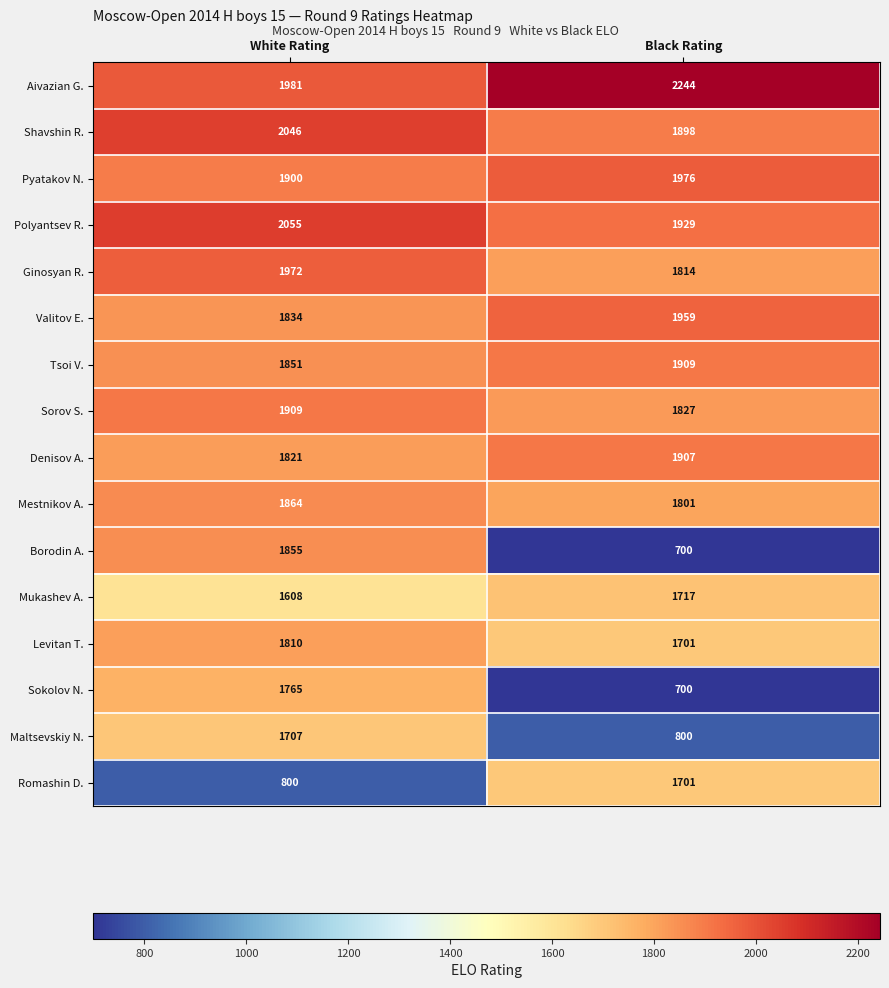

Is the value of Borodin A. at Black Rating greater than the value of Shavshin R. at Black Rating?

No